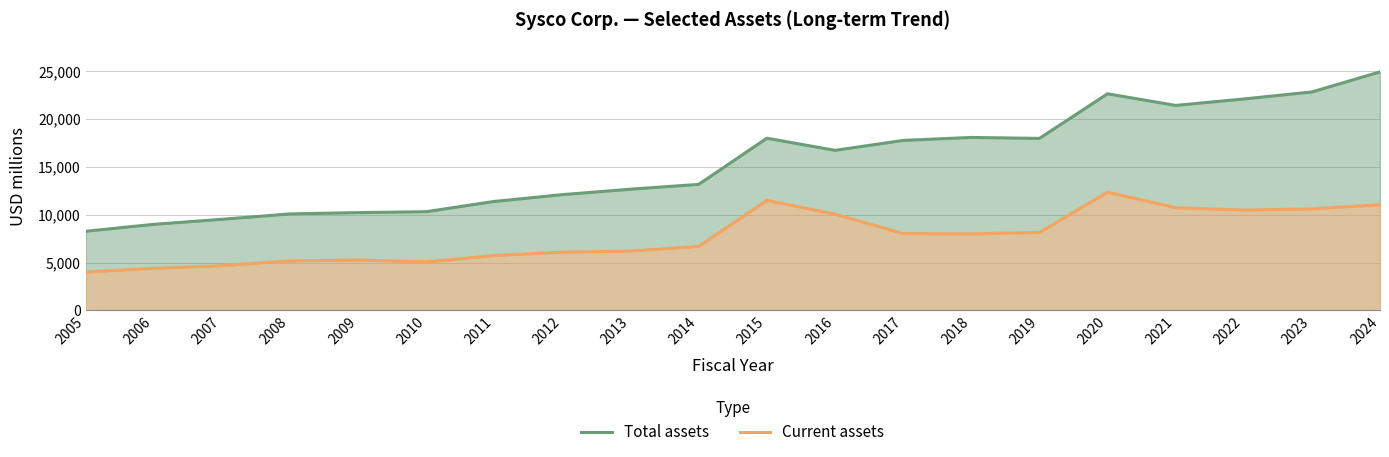

Reading left to right, what are all the values shown in this chart?

Total assets: 8268	8992	9519	10082	10217	10314	11386	12095	12664	13168	17989	16722	17757	18070	17967	22628	21414	22086	22821	24917
Current assets: 4002	4400	4676	5175	5271	5076	5733	6085	6207	6682	11494	10054	8033	8003	8142	12348	10734	10483	10608	11043